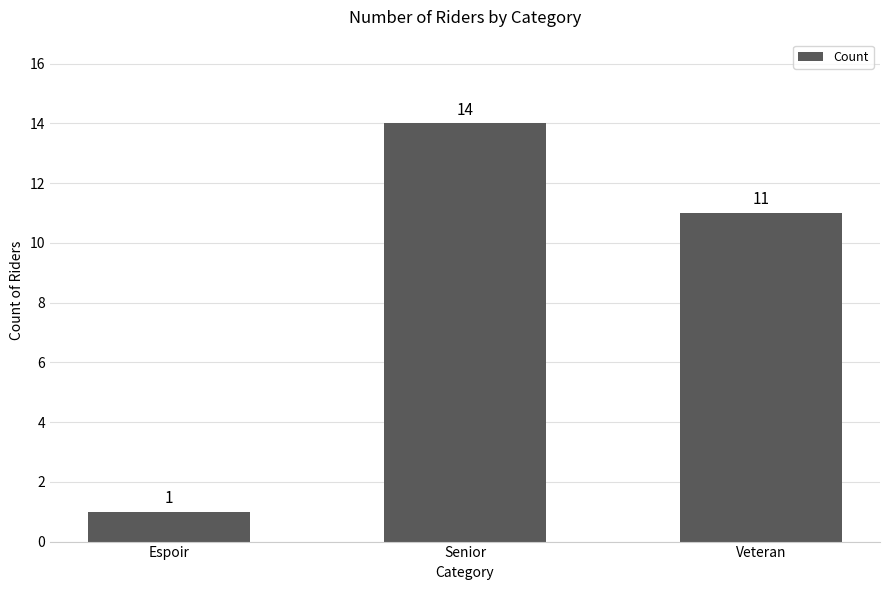

Reading right to left, what are all the values shown in this chart?

11	14	1